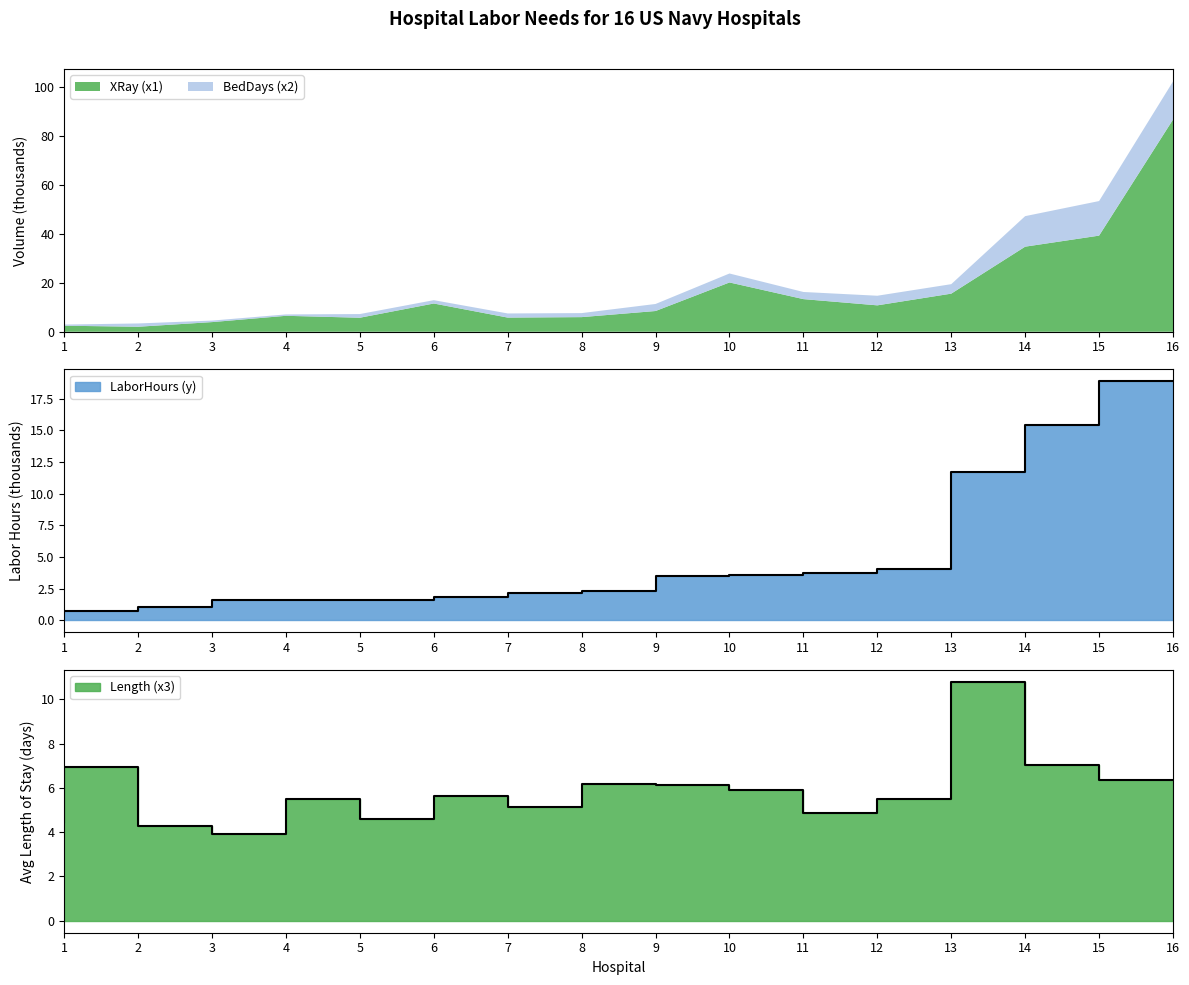

Is it true that XRay (x1) equals 39.2 at 15?

True